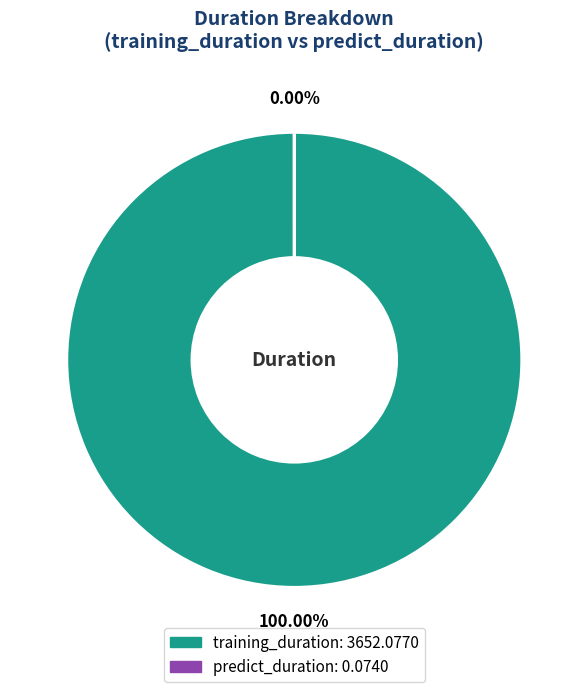

To the nearest percent, what percentage of the pie is training_duration?

100%